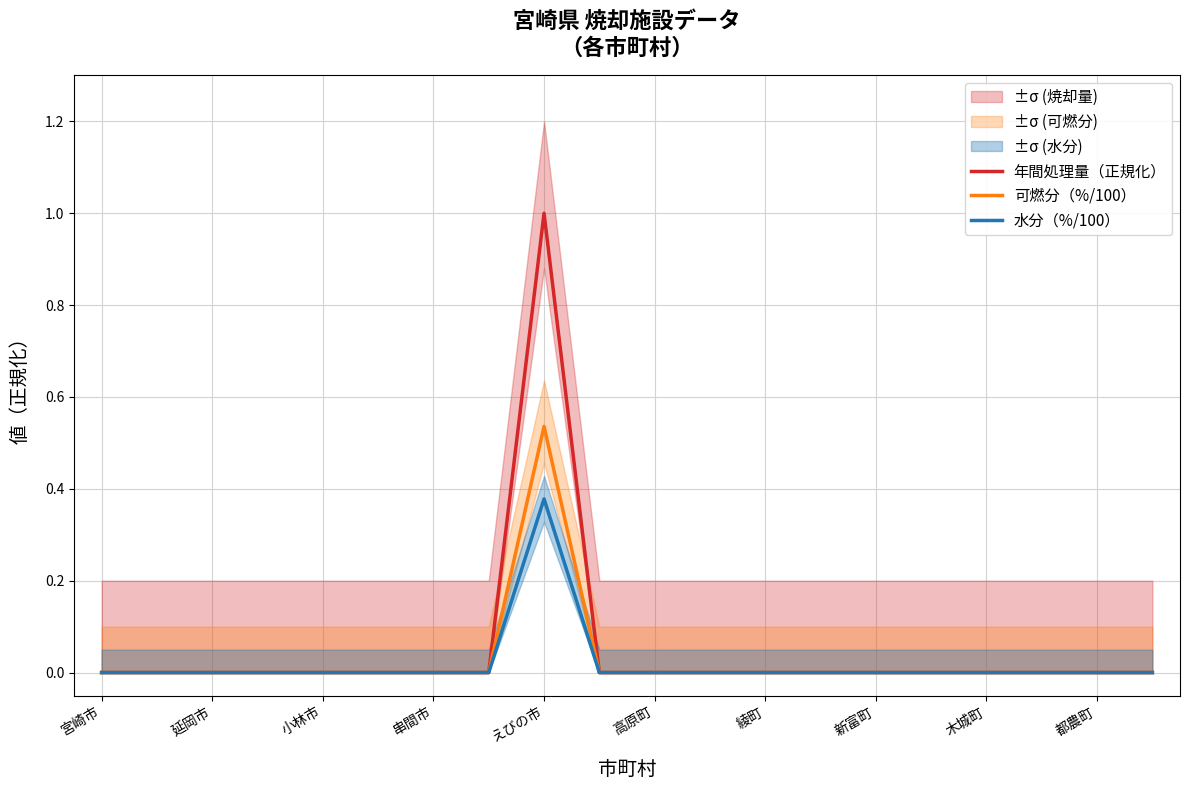

Reading left to right, extract all data points from this chart.

年間処理量（正規化）: 0.0	0.0	0.0	0.0	0.0	0.0	0.0	0.0	1.0	0.0	0.0	0.0	0.0	0.0	0.0	0.0	0.0	0.0	0.0	0.0
可燃分（%/100）: 0.0	0.0	0.0	0.0	0.0	0.0	0.0	0.0	0.5	0.0	0.0	0.0	0.0	0.0	0.0	0.0	0.0	0.0	0.0	0.0
水分（%/100）: 0.0	0.0	0.0	0.0	0.0	0.0	0.0	0.0	0.4	0.0	0.0	0.0	0.0	0.0	0.0	0.0	0.0	0.0	0.0	0.0